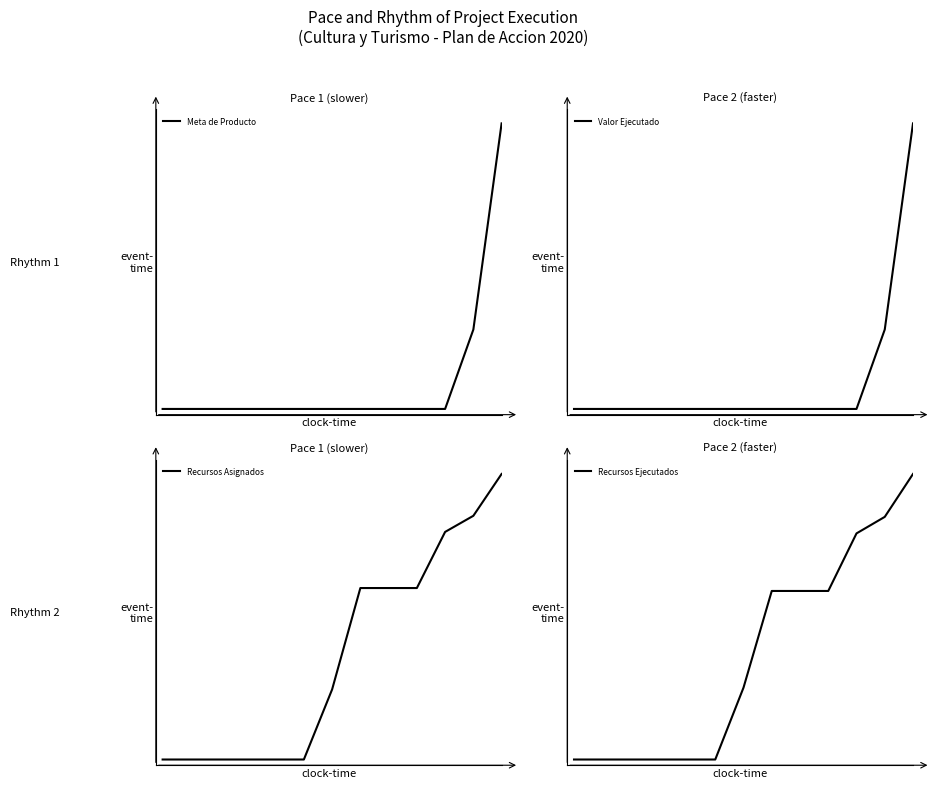

After their last crossing, which series has the higher values: Recursos Asignados or Recursos Ejecutados?

Recursos Asignados